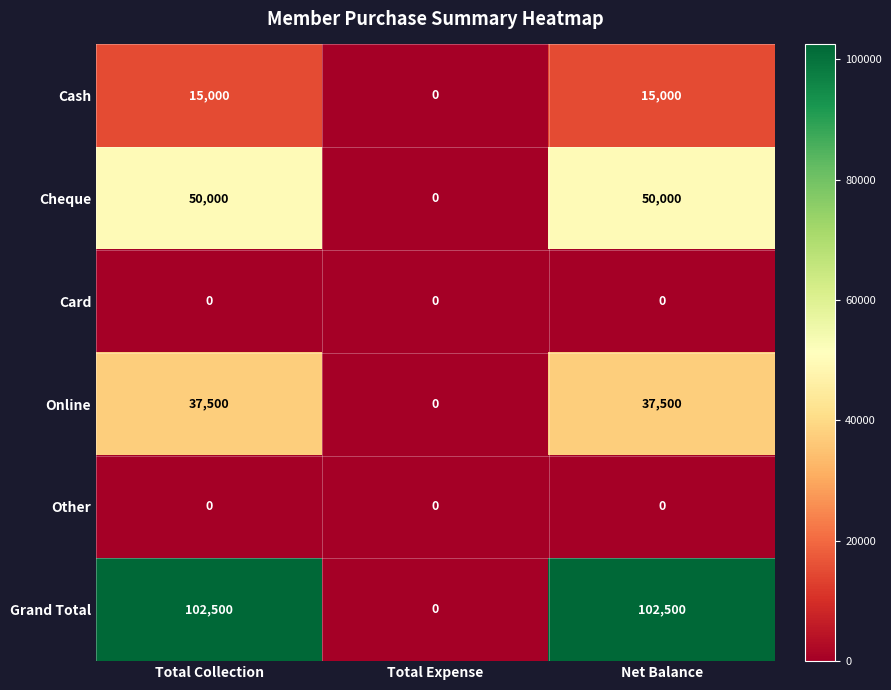

Between Total Expense and Net Balance, which series saw the biggest shift?

Grand Total